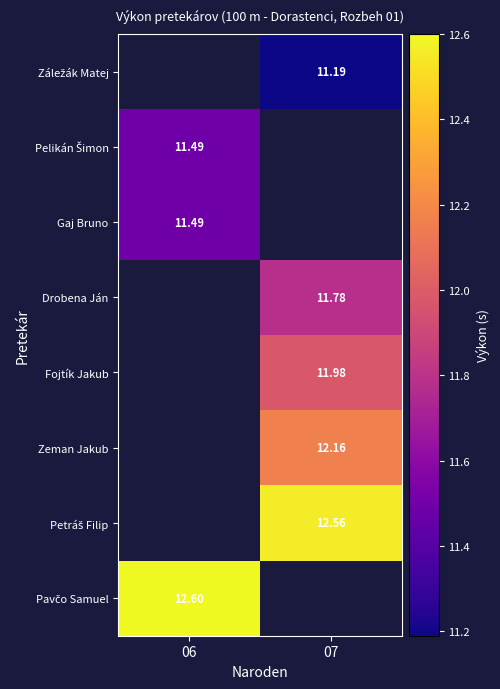

How many values in the Petráš Filip series exceed 12?

1